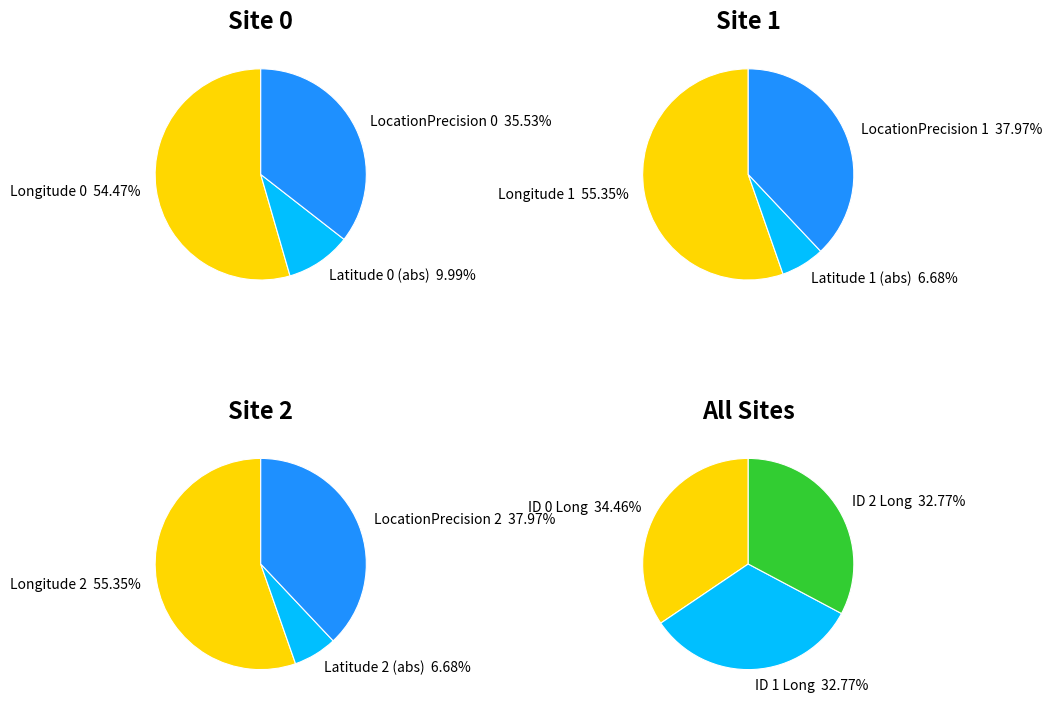

To the nearest percent, what is the combined percentage of 2 and 0?

67%